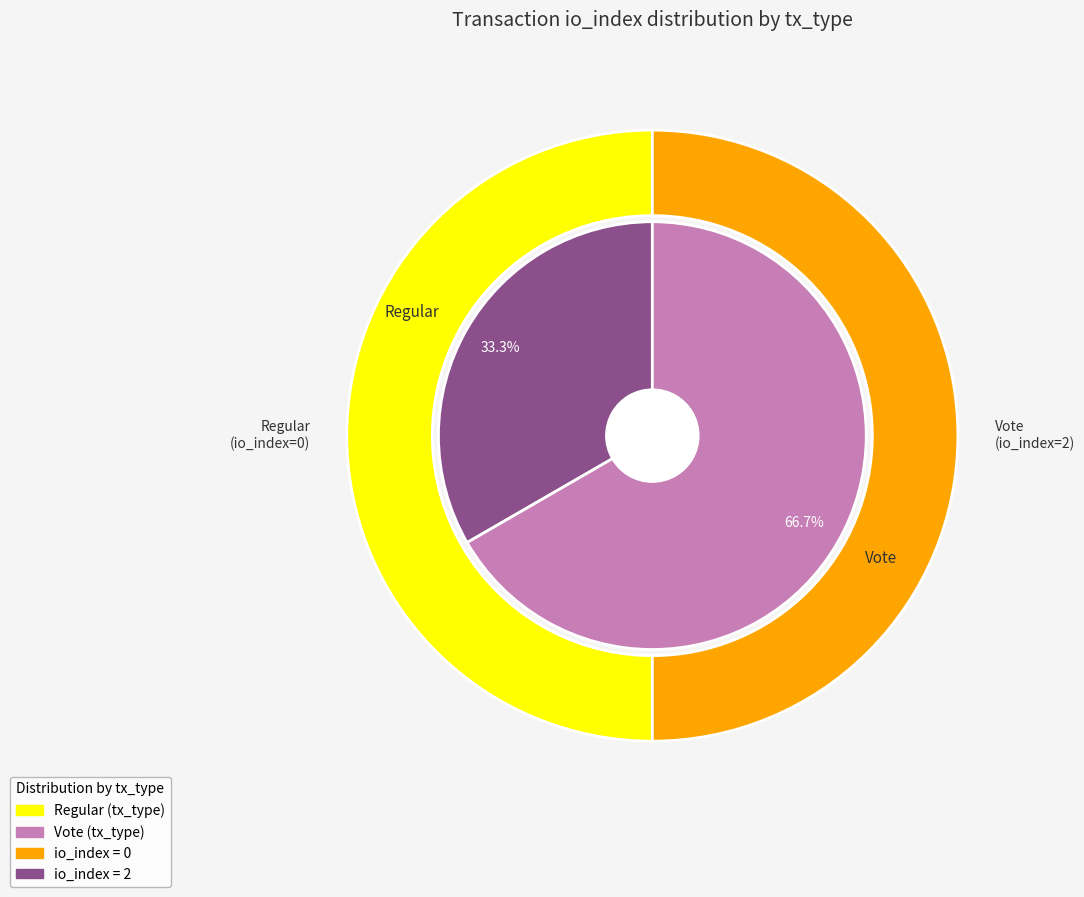

Does Regular account for over 50% of the chart?

No